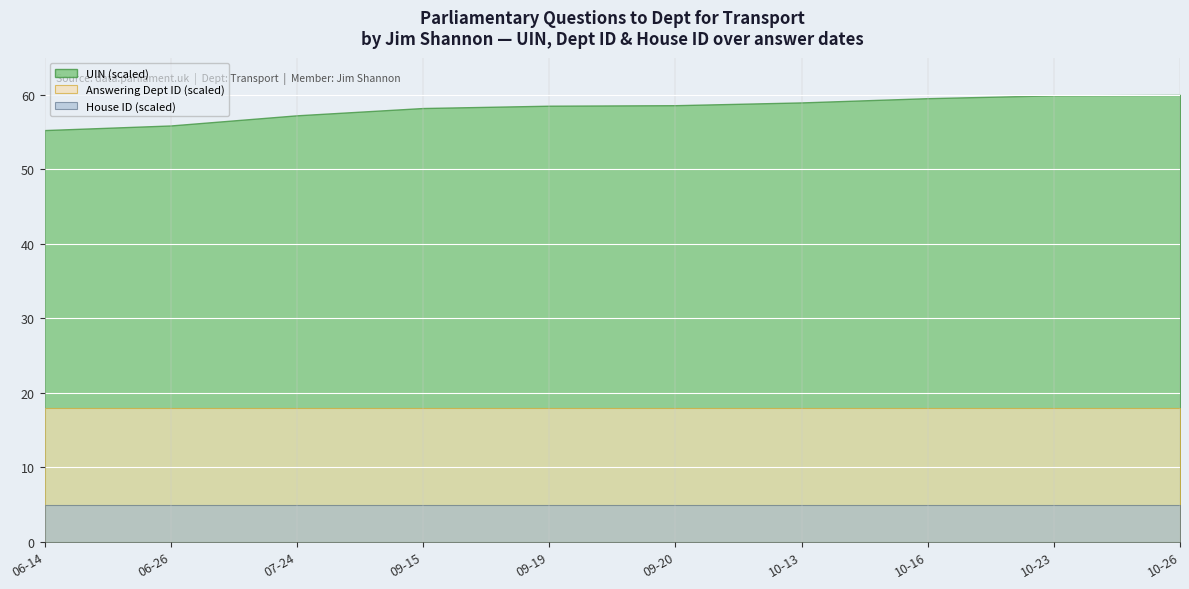

Between 2023-07-24 and 2023-09-19, which is larger?

2023-09-19